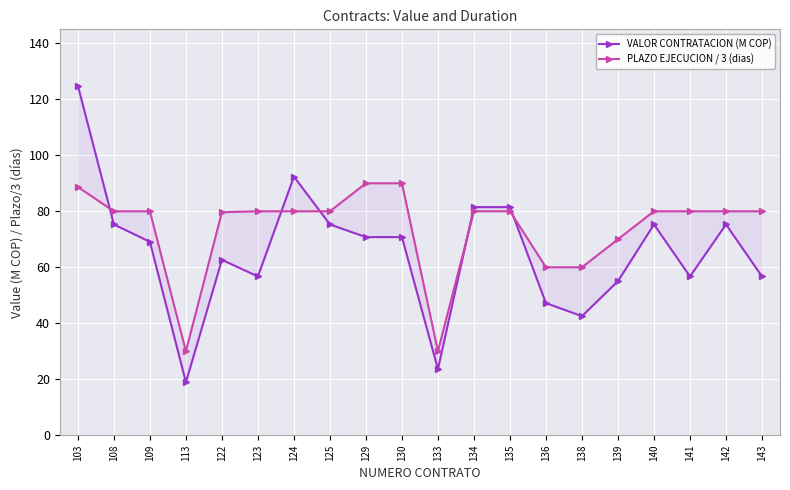

List the series in order of their overall mean, lowest first.

VALOR CONTRATACION (M COP), PLAZO EJECUCION / 3 (dias)